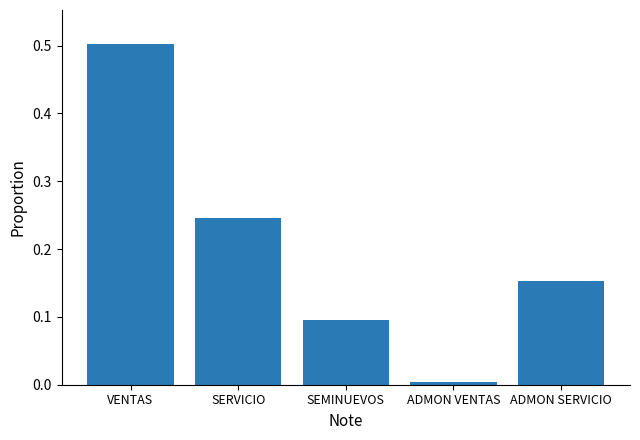

Are the bars horizontal?

No